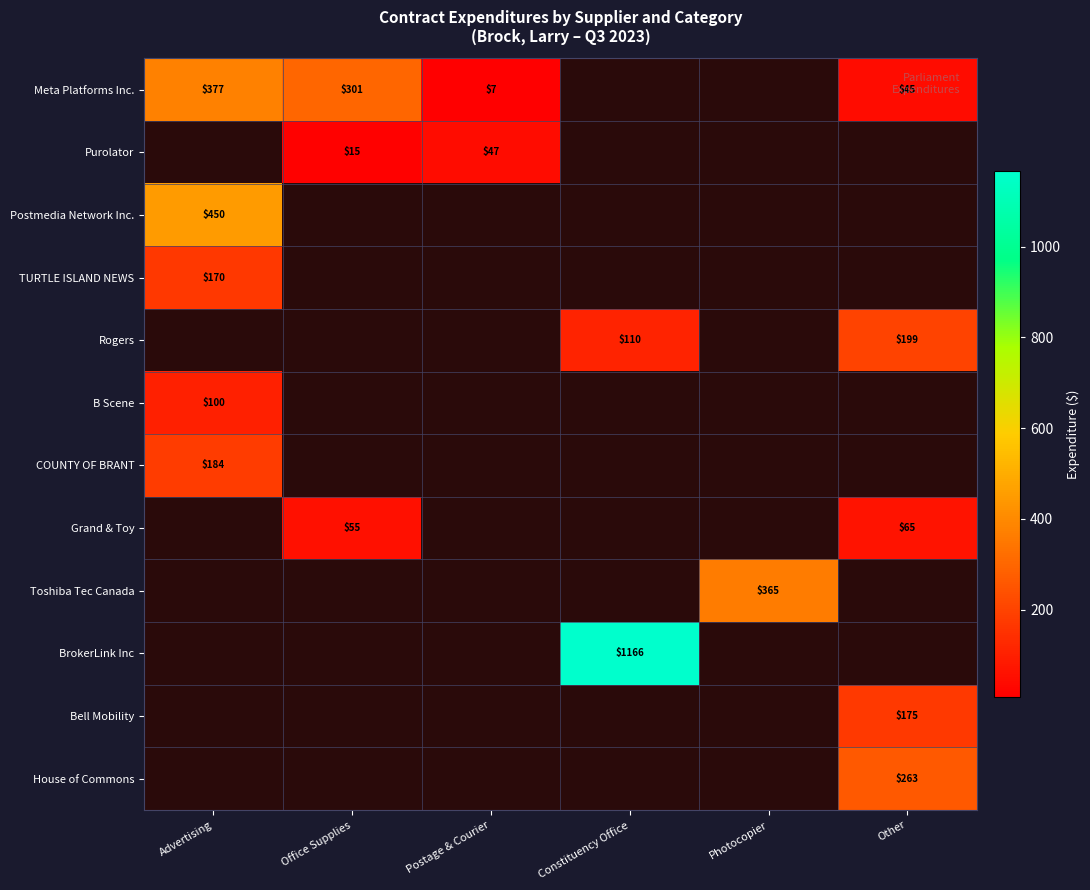

Where is COUNTY OF BRANT nearest to the value 183?

Advertising